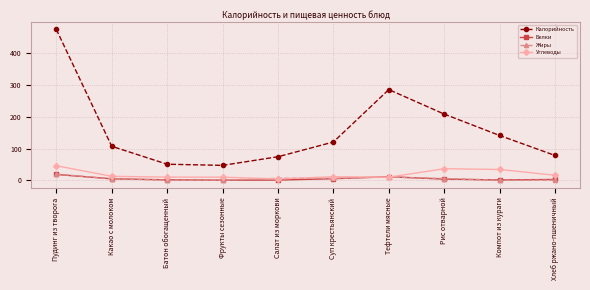

How many lines are shown in the chart?

4